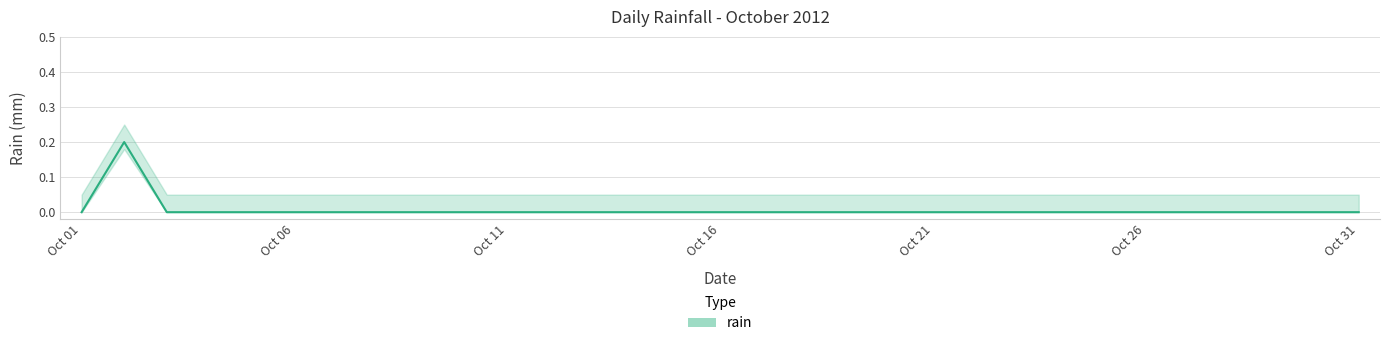

The chart shows a value of 0.1 at Oct 16. True or false?

False